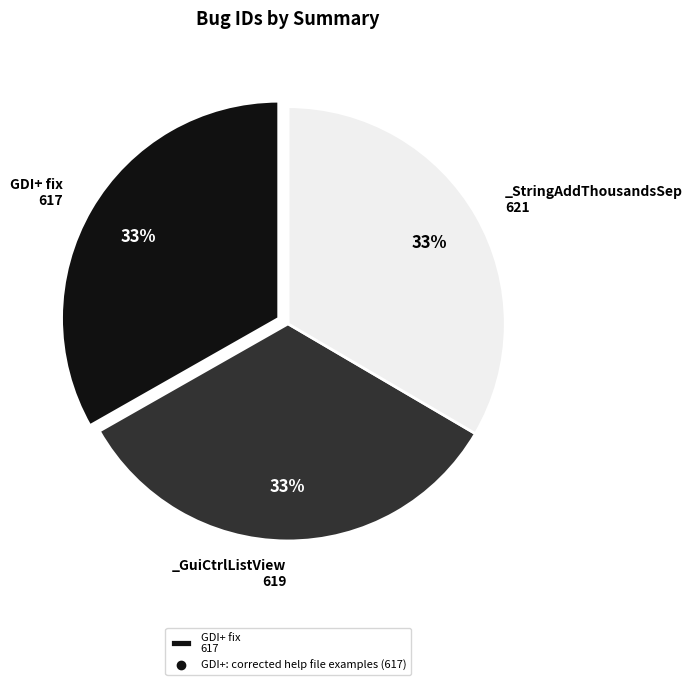

Is there any slice that represents more than half of the pie?

No